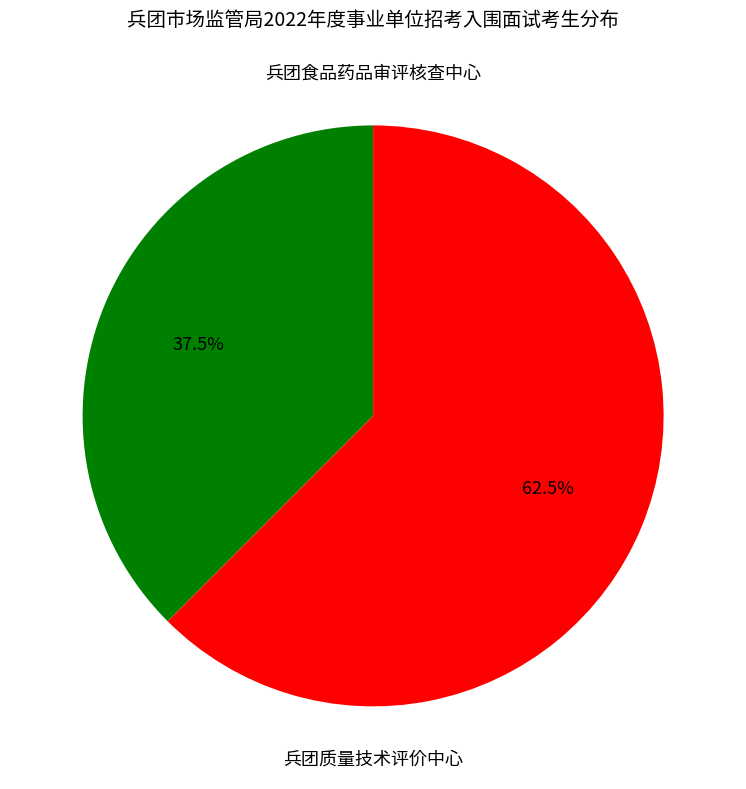

To the nearest percent, what is the difference between the 兵团食品药品审评核查中心 and 兵团质量技术评价中心 slice percentages?

25%